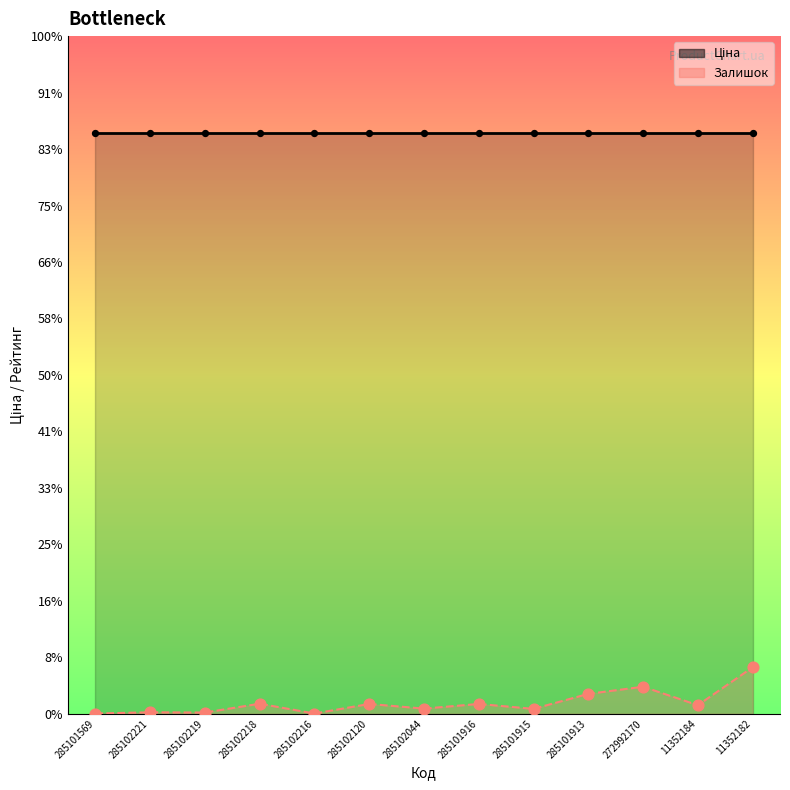

At how many categories does at least one series exceed 8501?

13